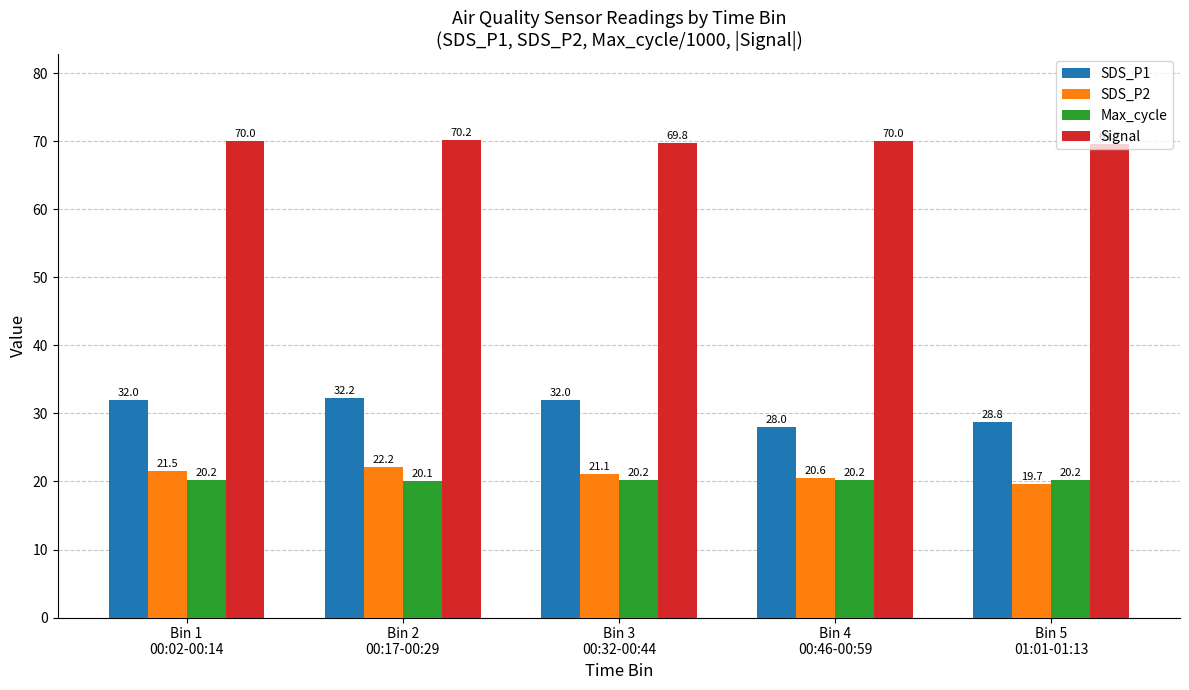

Where does the SDS_P2 series first go above 21?

Bin 1
00:02-00:14